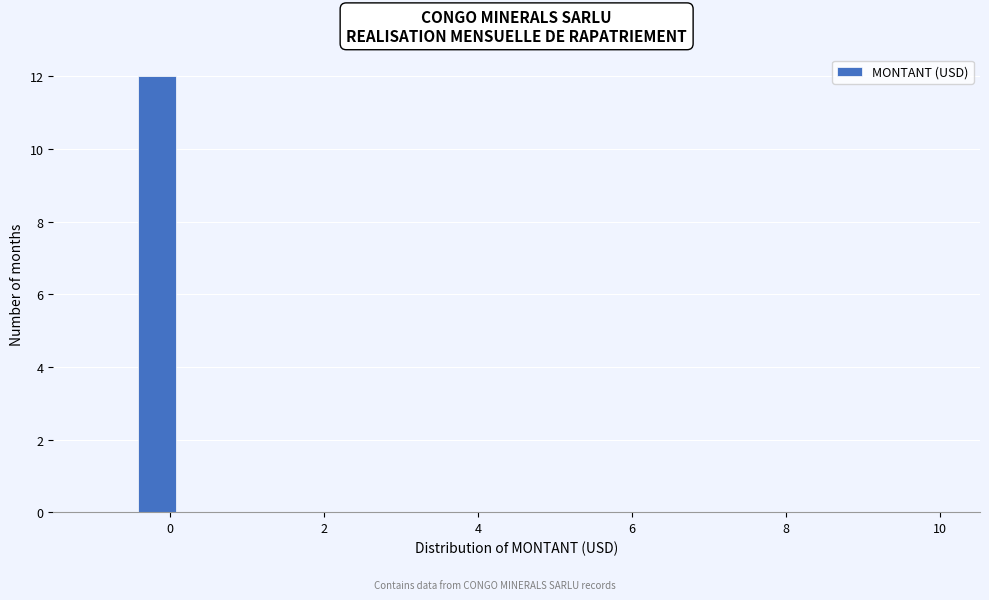

Read against the x-axis, roughly where is the centre of the tallest bar?

-0.2